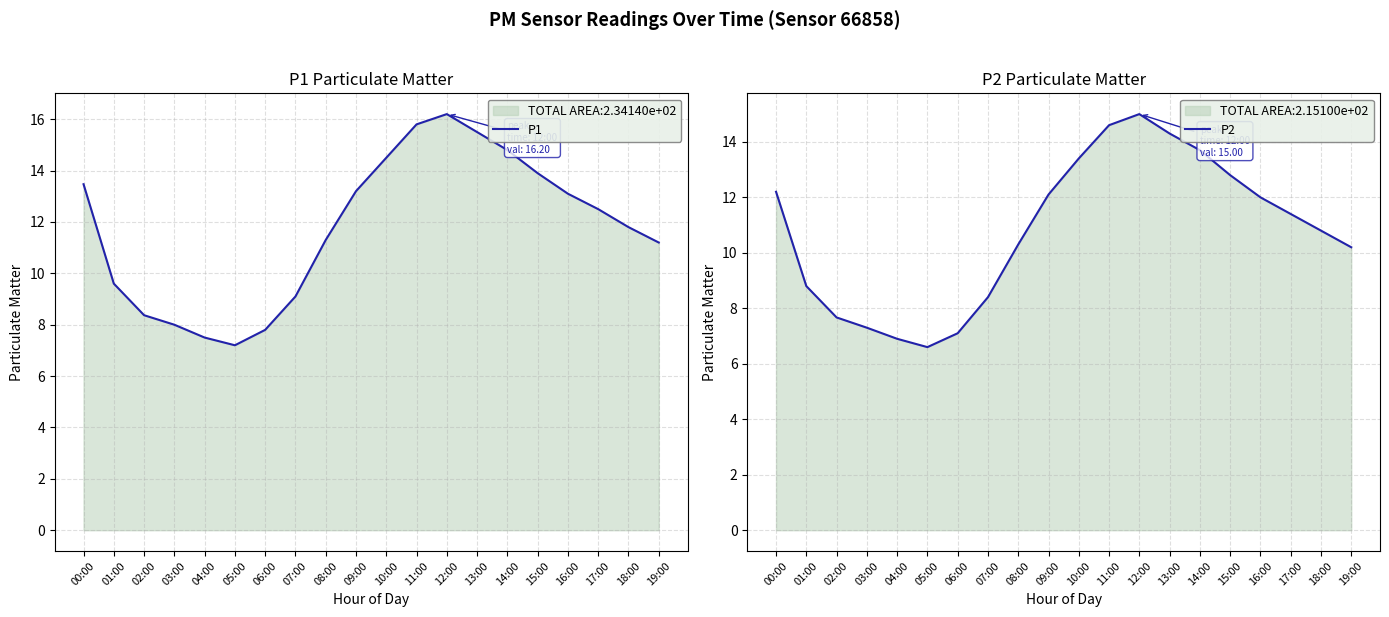

At which category does the chart reach its peak across all series?

12:00